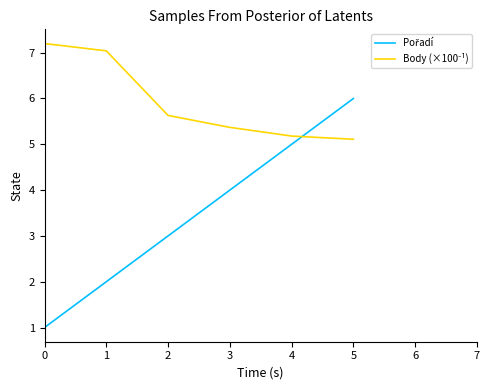

What is the total value across all series at 4?

10.2